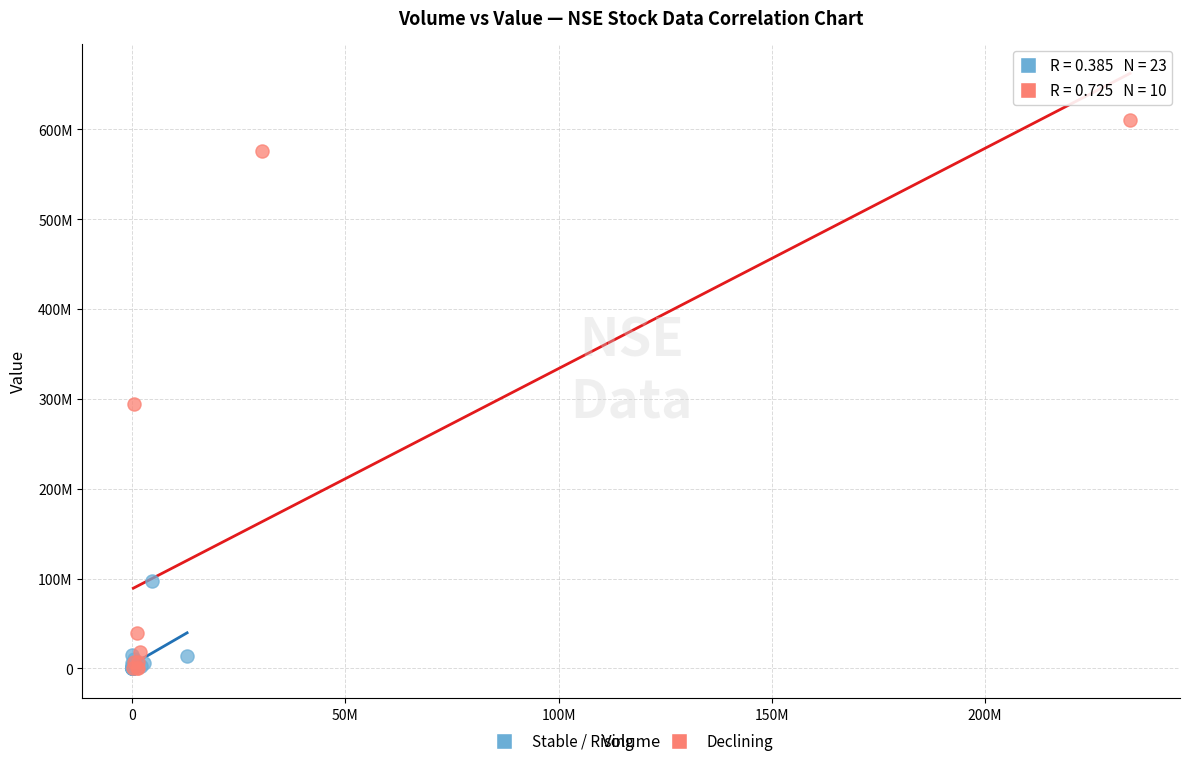

What are all the series names shown in the legend?

Stable / Rising, Declining